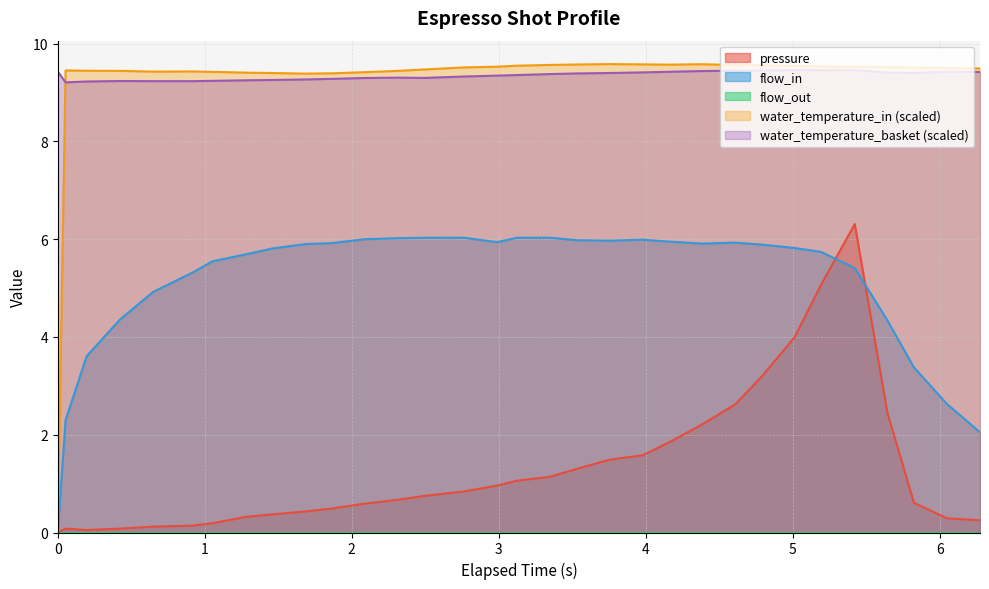

How many categories are shown in the chart?

32